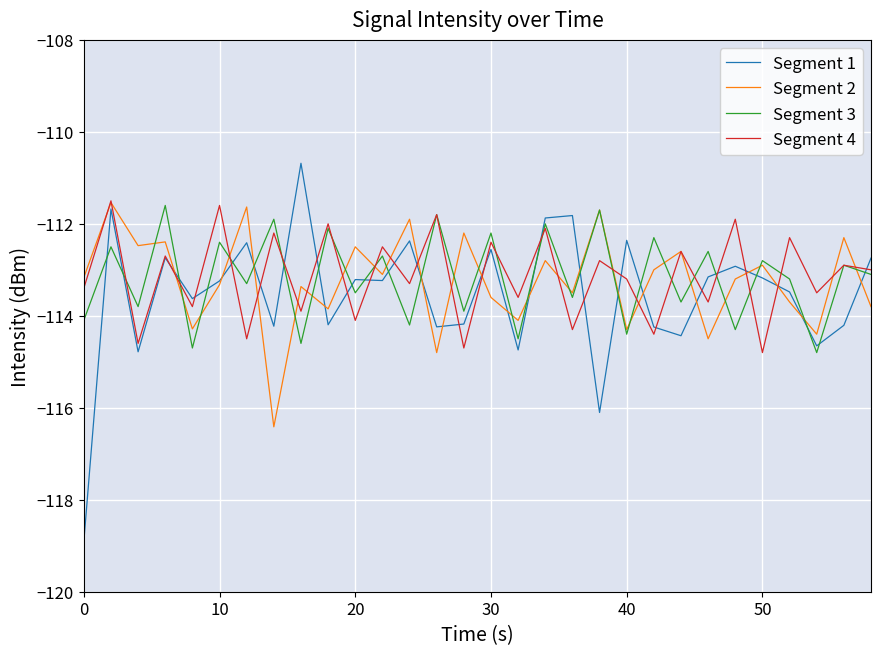

What is the smallest value displayed?

-118.9